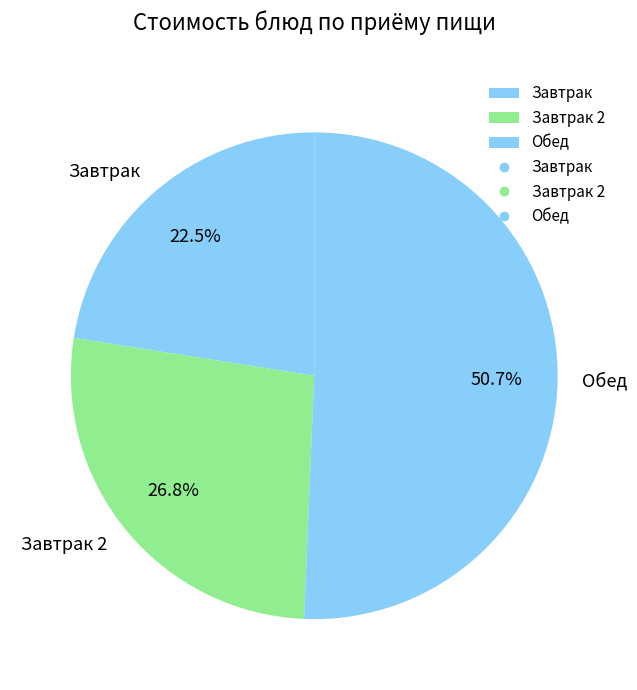

Approximately how many times larger is the value at Завтрак compared to Обед?

0.4